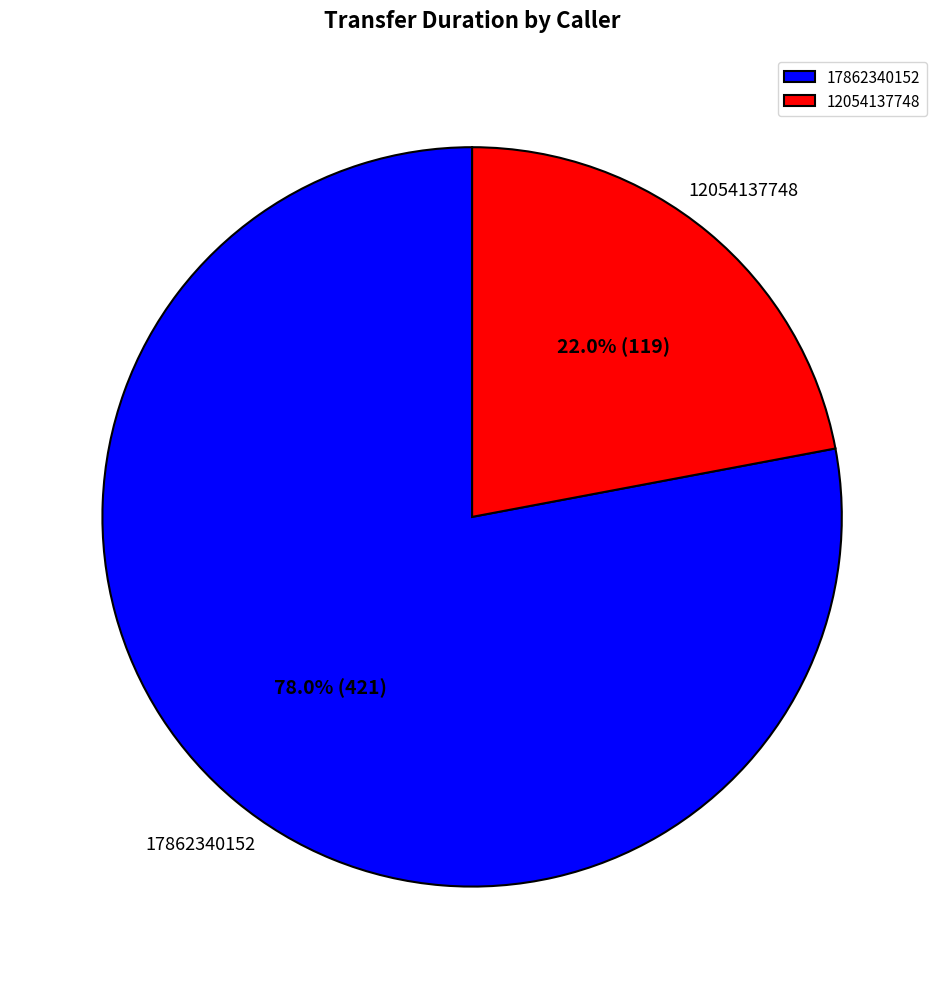

Is it true that 17862340152 is 93% of the pie?

False